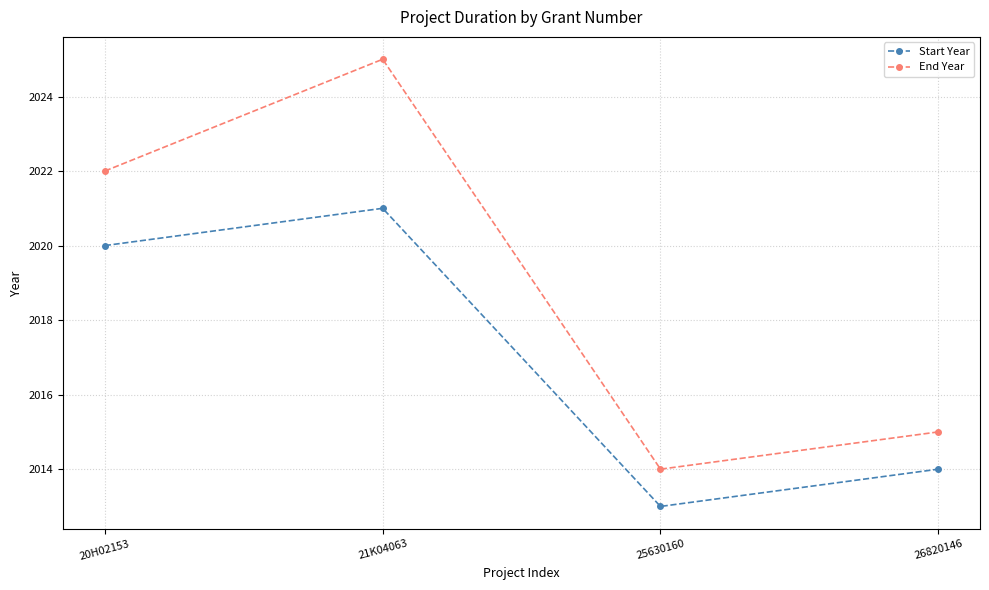

True or false: Start Year has more than 0 points higher than both neighbors.

True